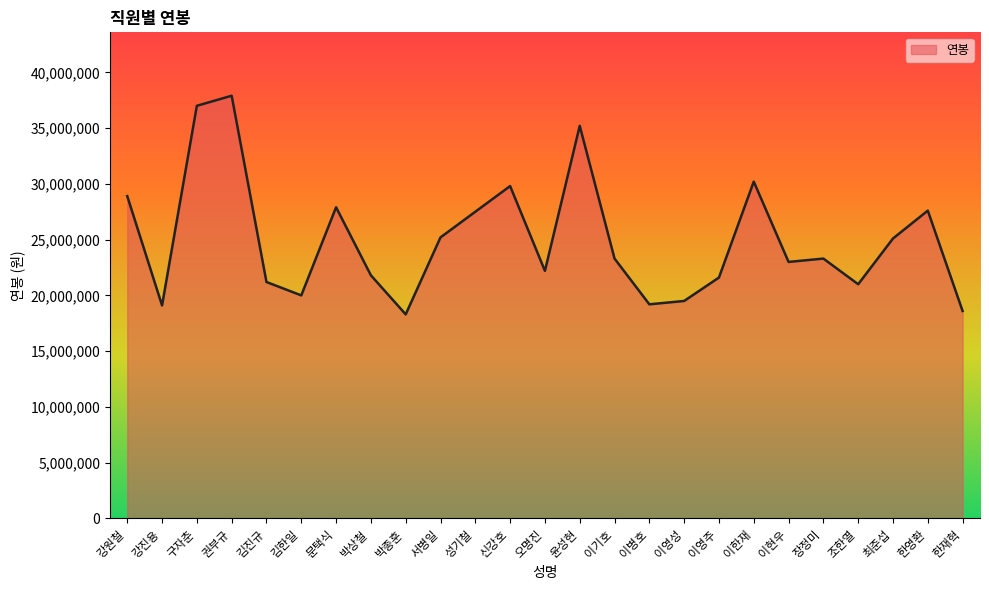

What position from the right is 장정미?

5